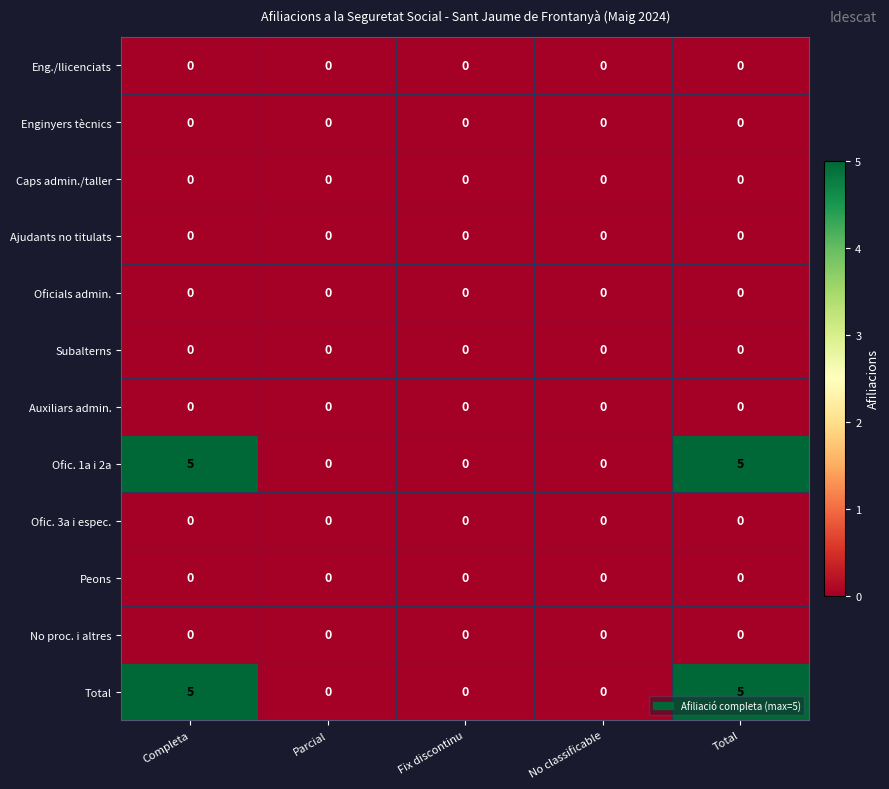

Count the number of data series in this chart.

12